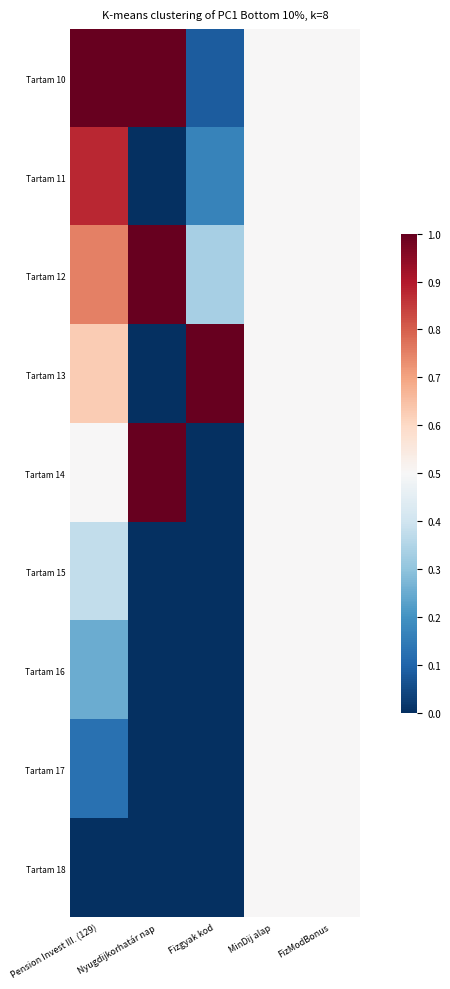

At which category is the sum across all series the highest?

Pension Invest III. (129)